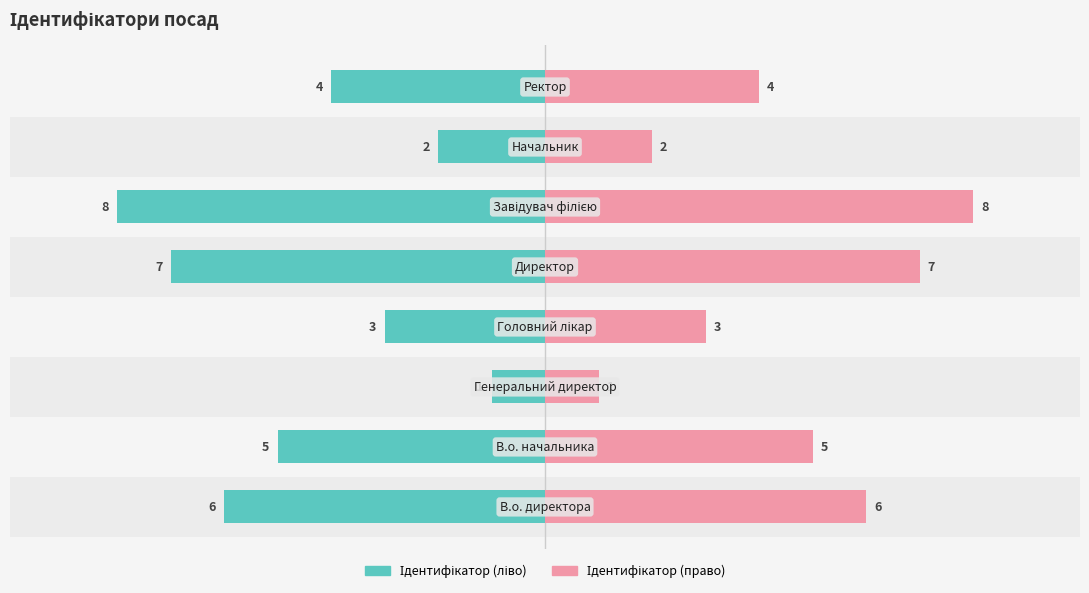

Count the Назва (ID) values in the range 3 to 7.

5